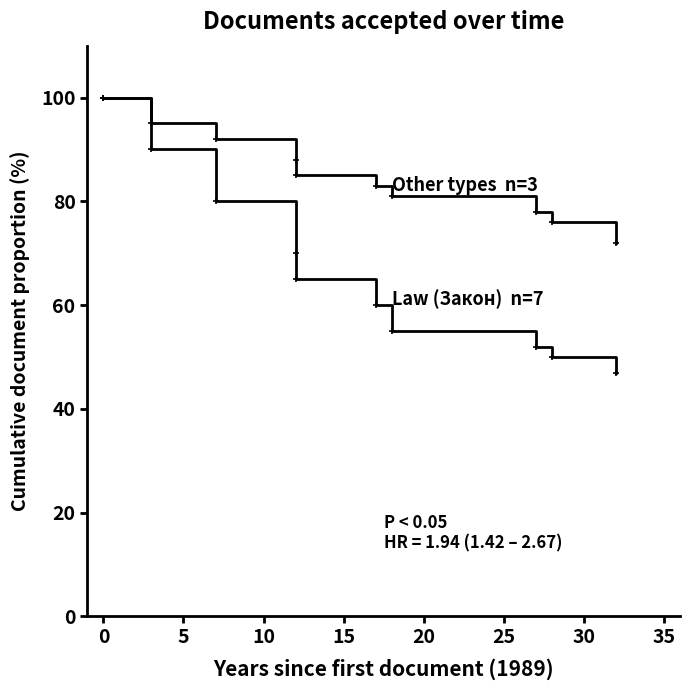

True or false: Other types  n=3 and Law (Закон)  n=7 intersect in this chart.

False